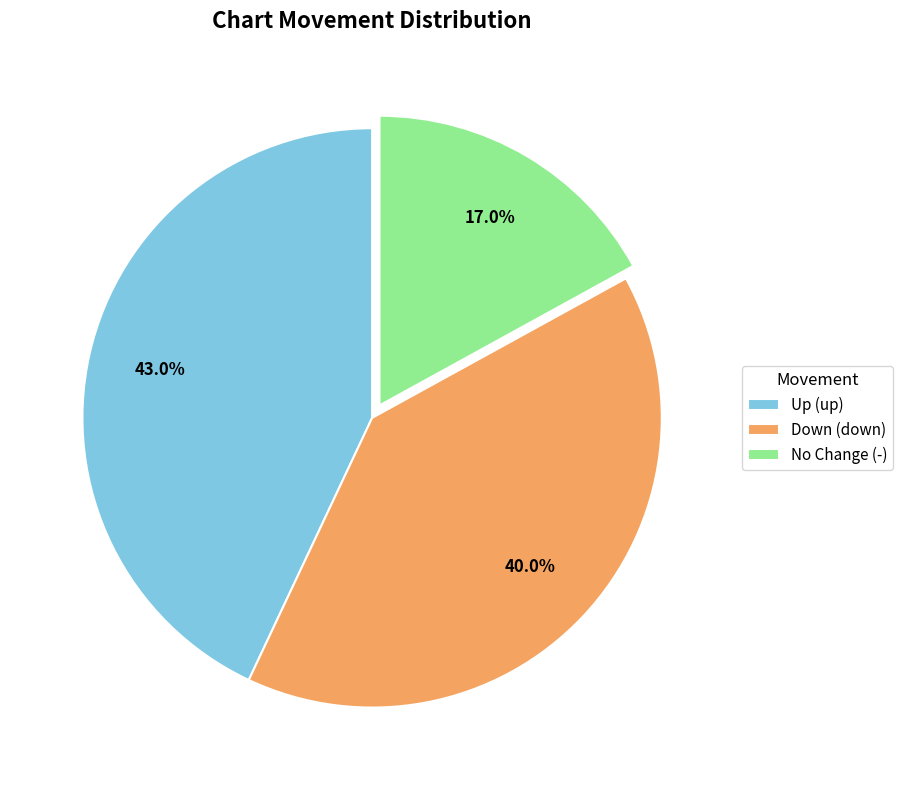

Does any single category account for the majority?

No